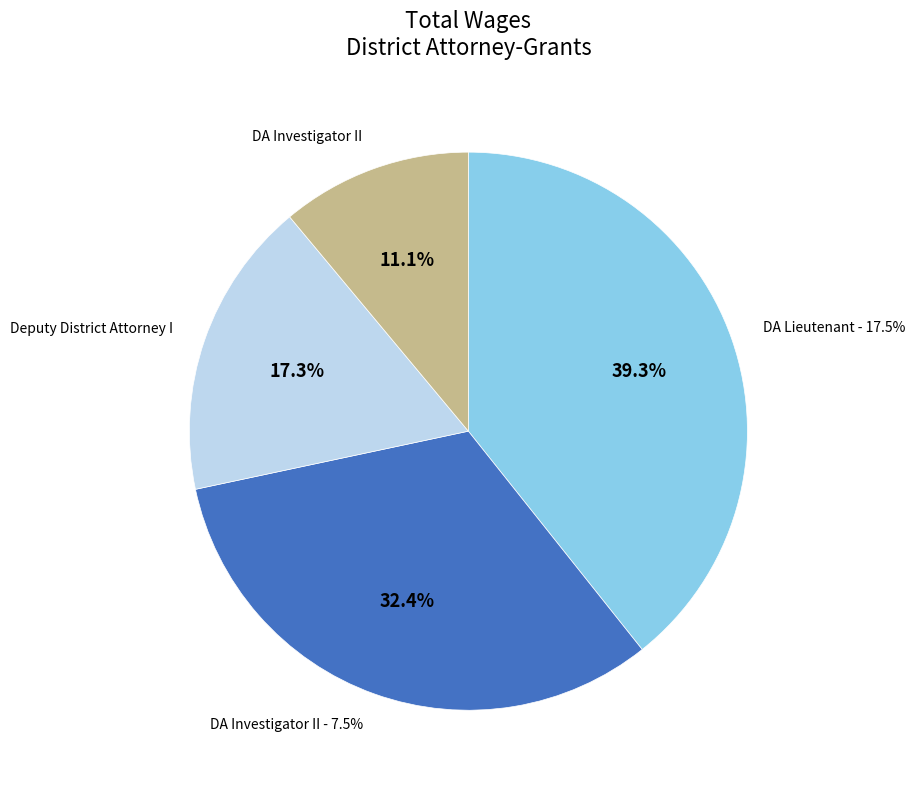

Rank the categories by value from lowest to highest.

DA Investigator II, Deputy District Attorney I, DA Investigator II - 7.5%, DA Lieutenant - 17.5%